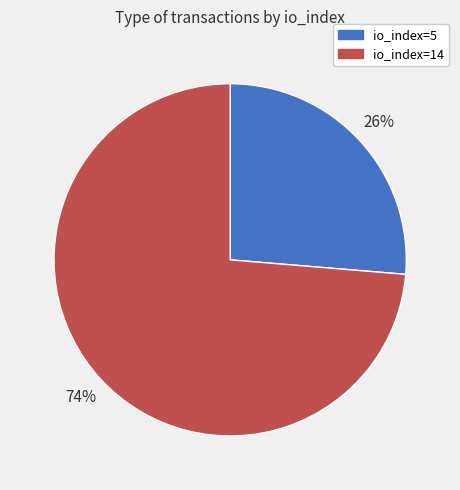

Between io_index=14 and io_index=5, which is larger?

io_index=14